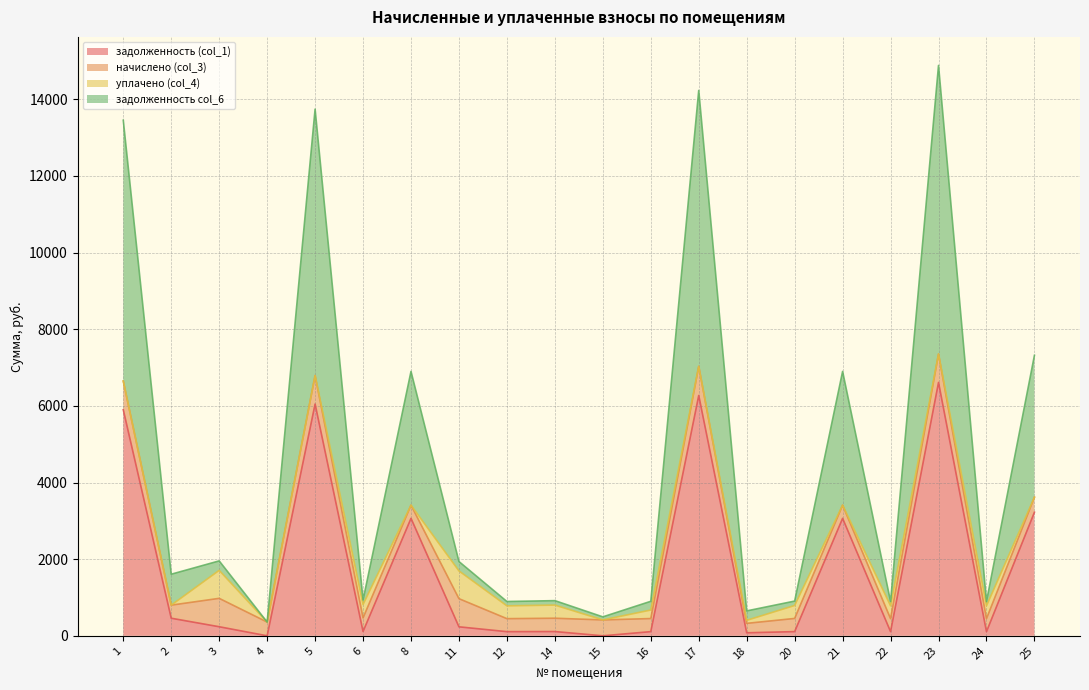

Which series has the largest range (max minus min)?

задолженность col_6